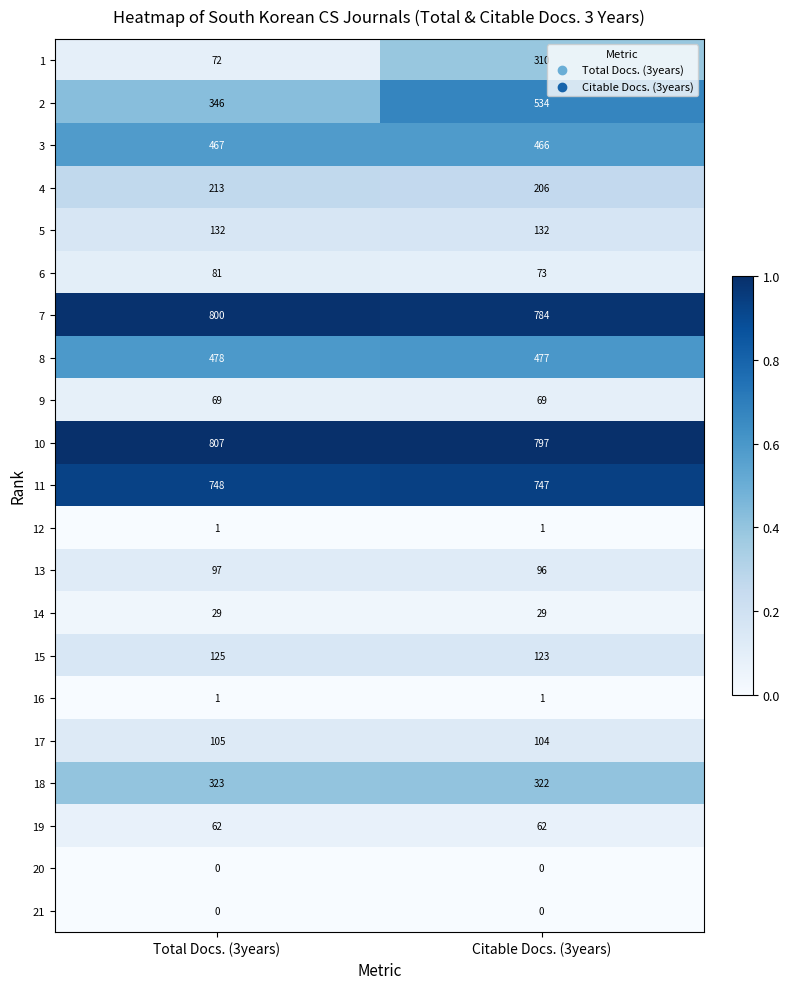

What is the sum of the 8 values at Citable Docs. (3years) and Total Docs. (3years)?

955